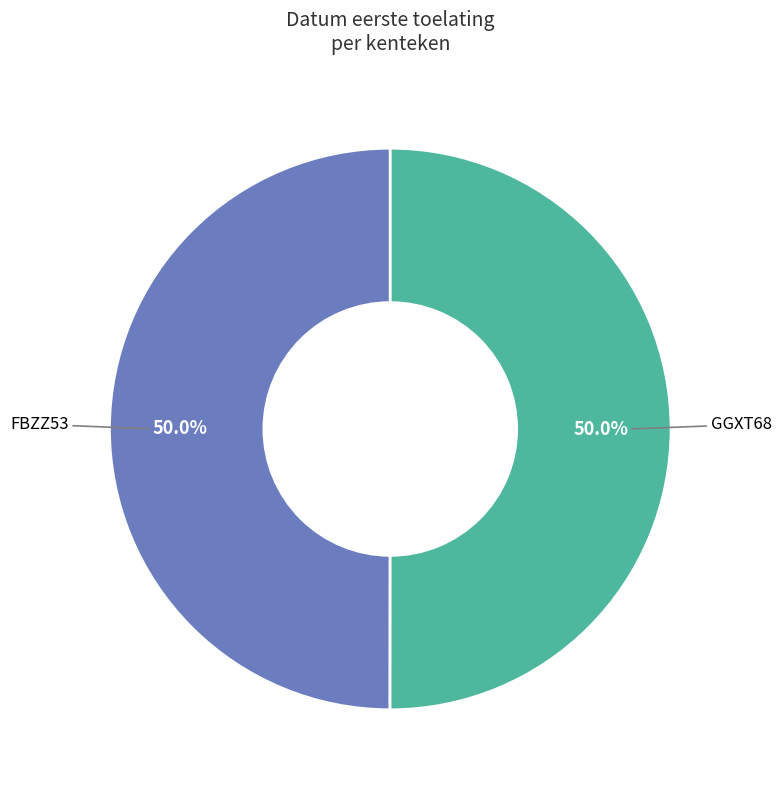

The FBZZ53 slice represents 37% of the pie. True or false?

False